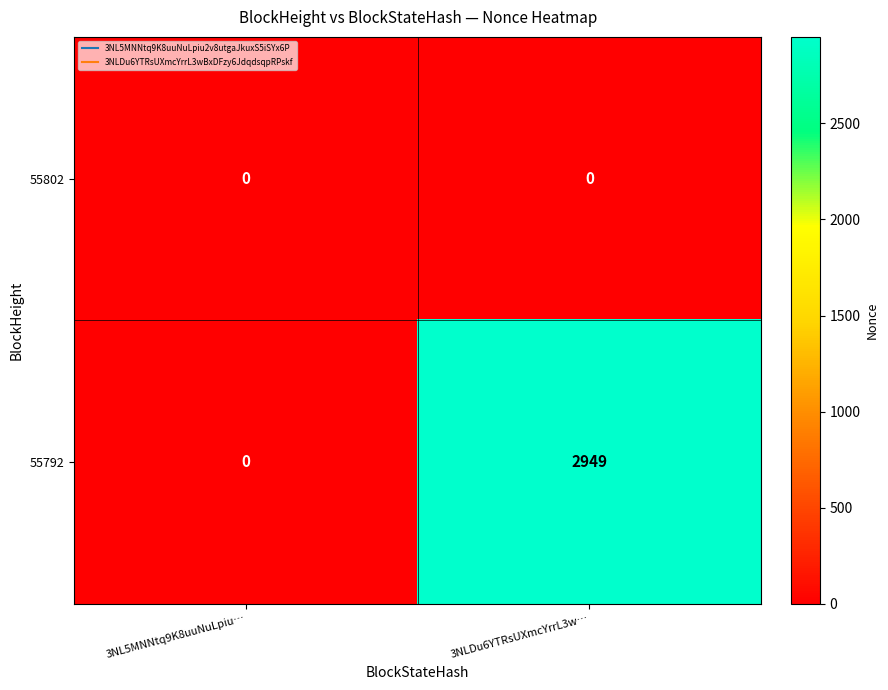

Reading left to right, extract all data points from this chart.

55802: 3NL5MNNtq9K8uuNuLpiu…=0	3NLDu6YTRsUXmcYrrL3w…=0
55792: 3NL5MNNtq9K8uuNuLpiu…=0	3NLDu6YTRsUXmcYrrL3w…=2949